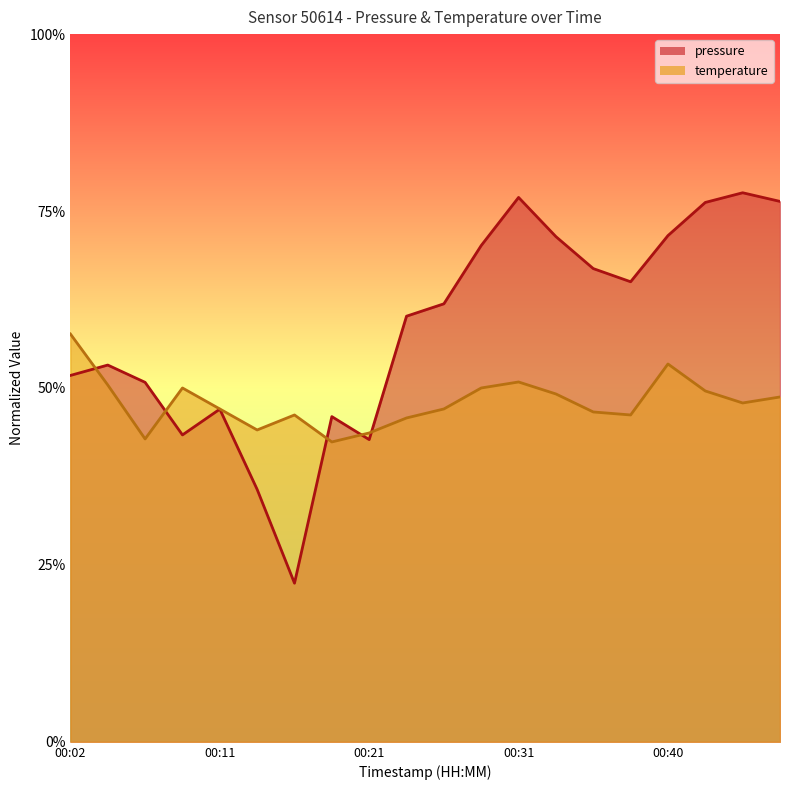

The temperature series shows 0.1 at 00:48. True or false?

False